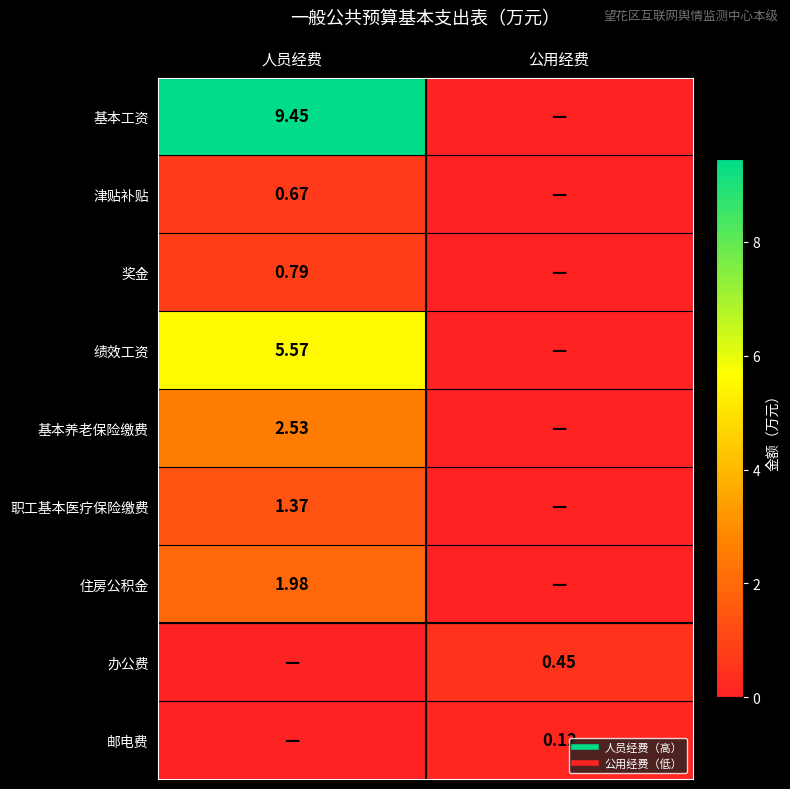

What is the spread (max minus min) of values at 人员经费?

9.4